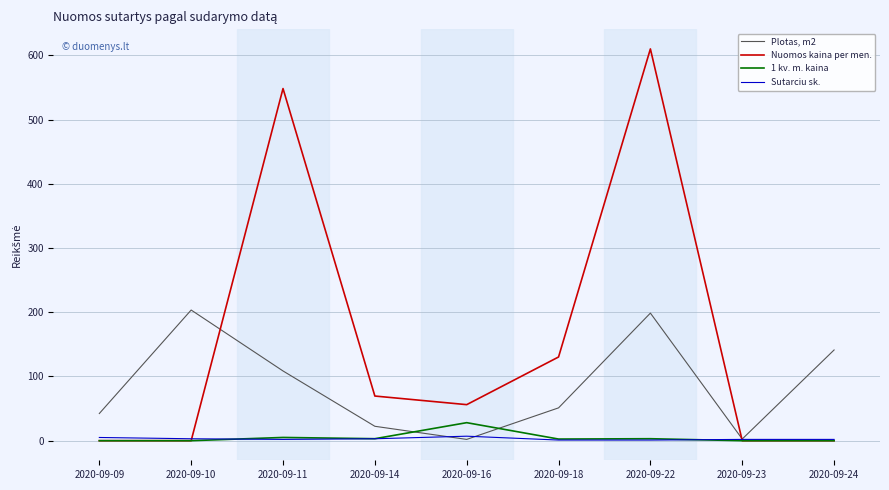

Which series has the widest spread of values?

Nuomos kaina per men.